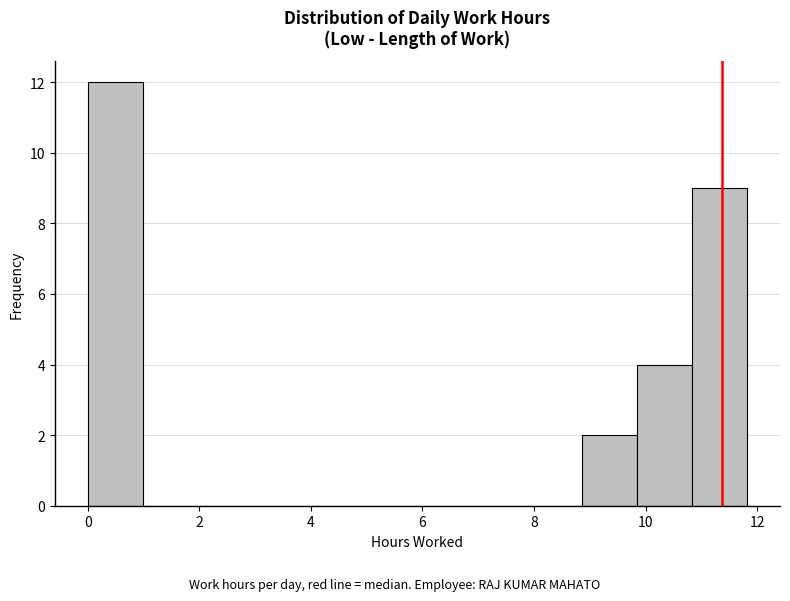

Over which range of the x-axis is the bar tallest?

0.0 to 1.0